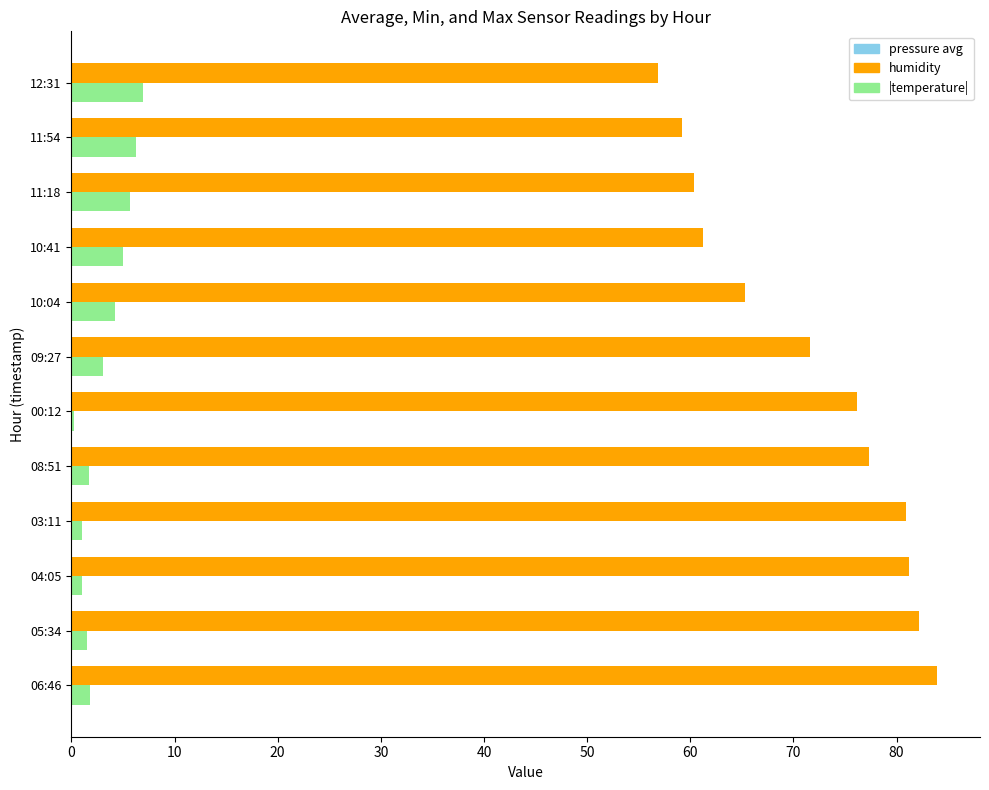

Count the number of data series in this chart.

2